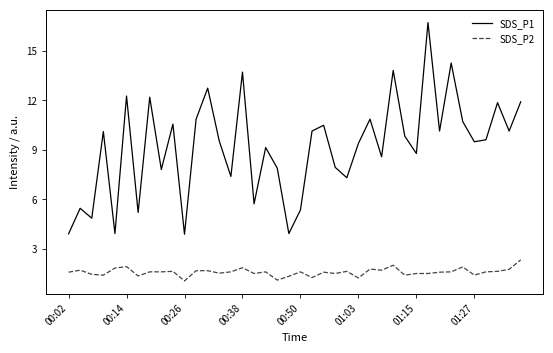

True or false: SDS_P1 and SDS_P2 cross at least once.

False